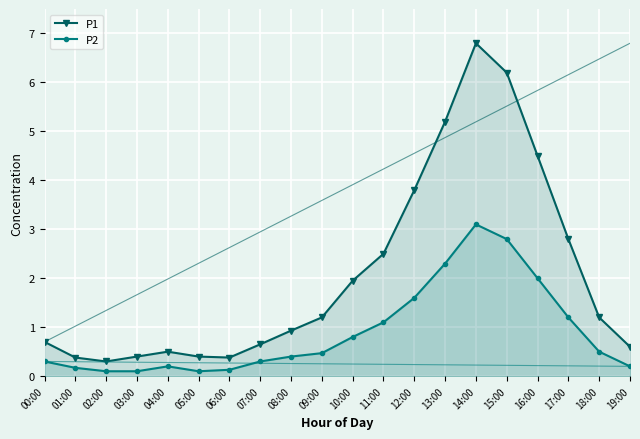

At how many categories does at least one series exceed 5?

3